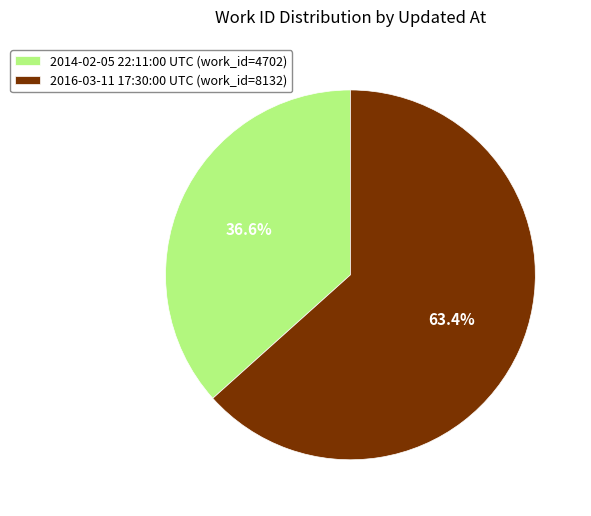

Is there any slice that represents more than half of the pie?

Yes